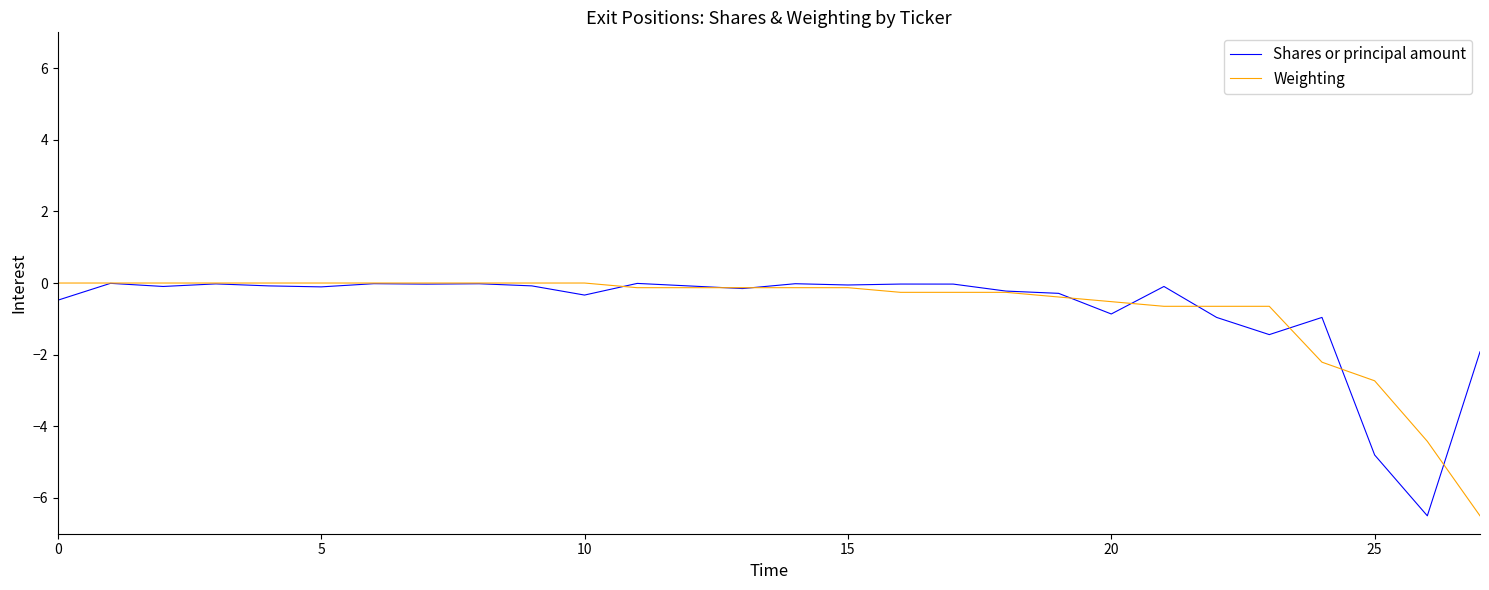

What are all the series names shown in the legend?

Shares or principal amount, Weighting